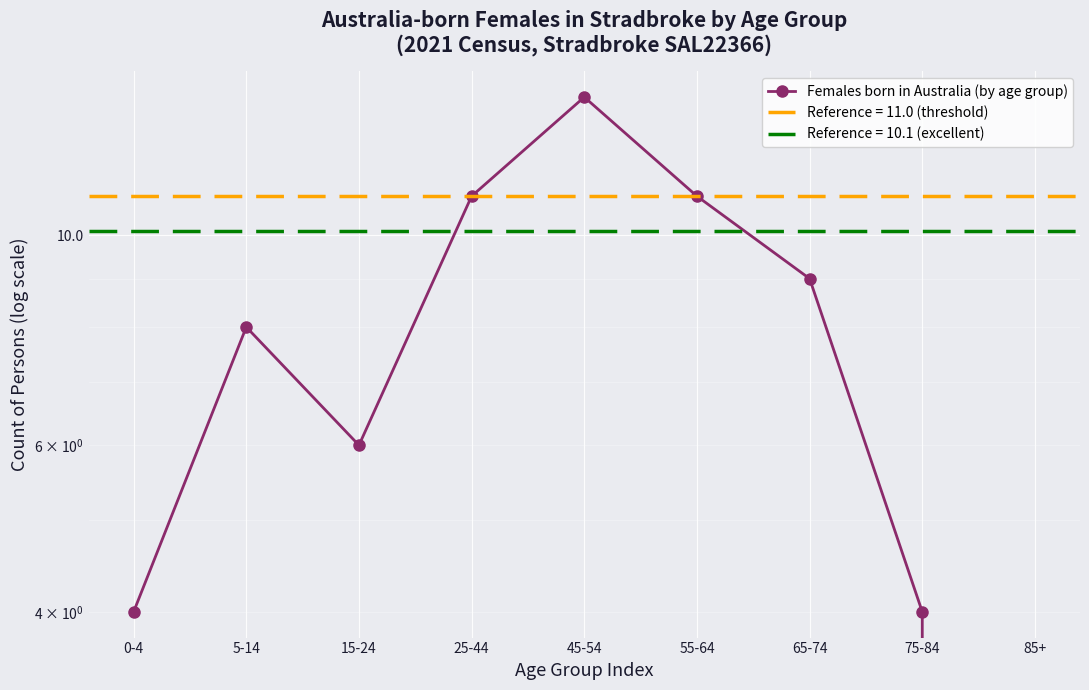

What is the change in value from 5-14 to 85+?

-8